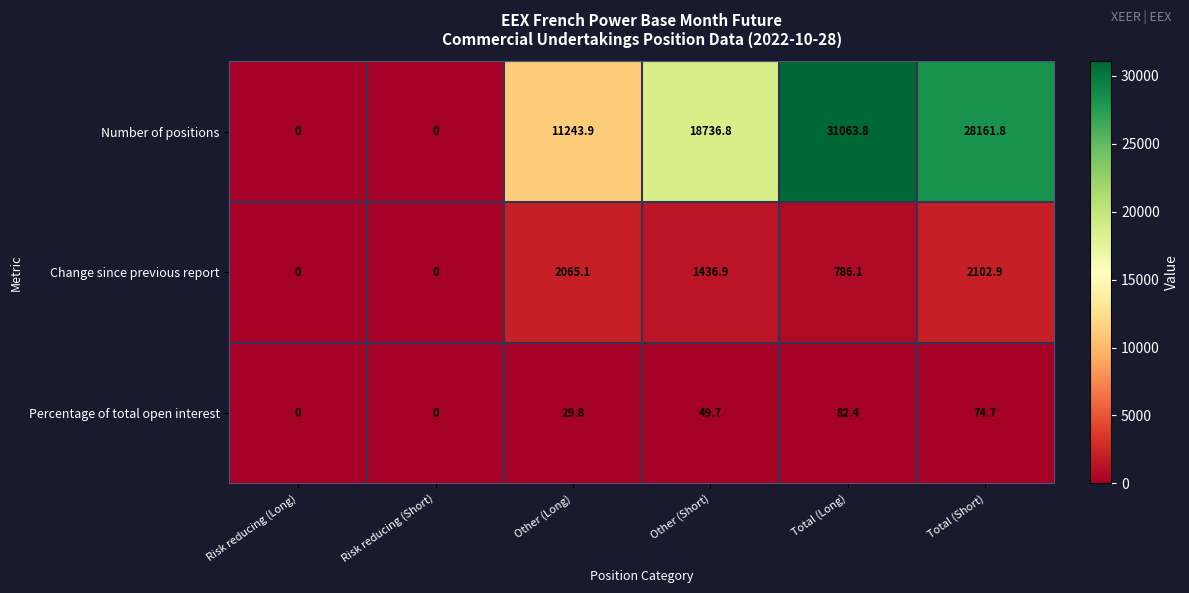

What is the difference between the second highest and minimum values in the Number of positions series?

28161.8